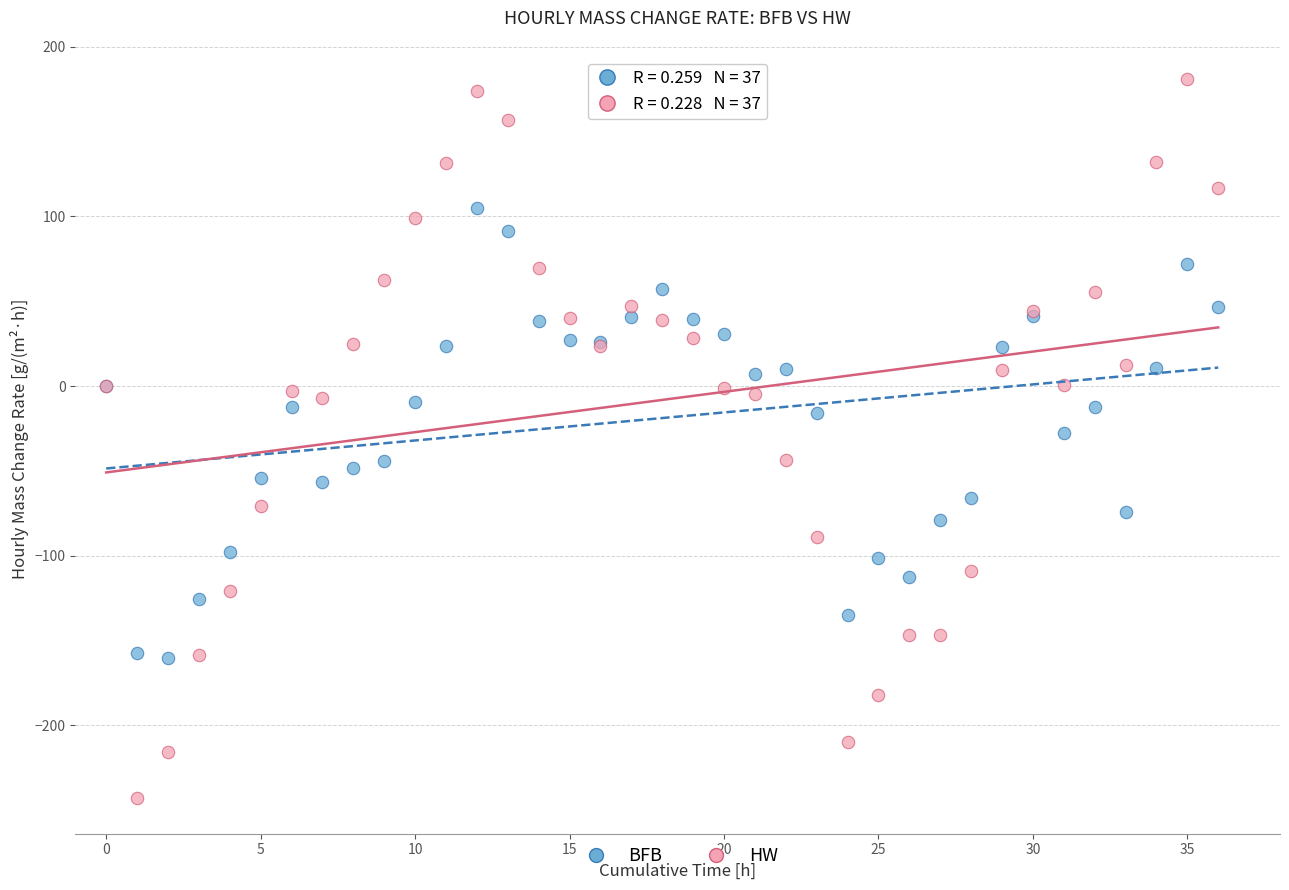

Which series reaches the minimum Y coordinate?

HW